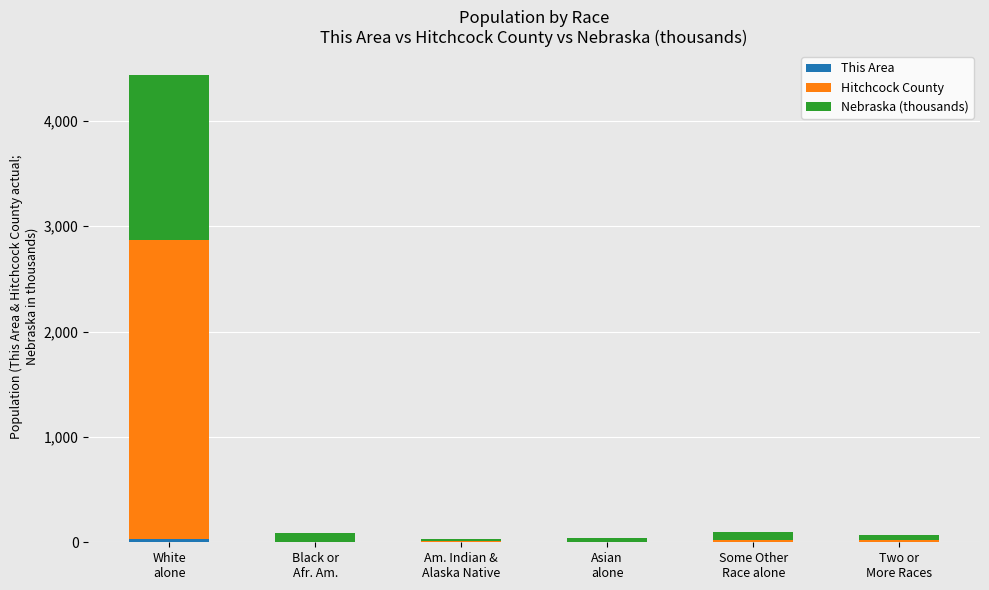

How many data points does each series have?

6